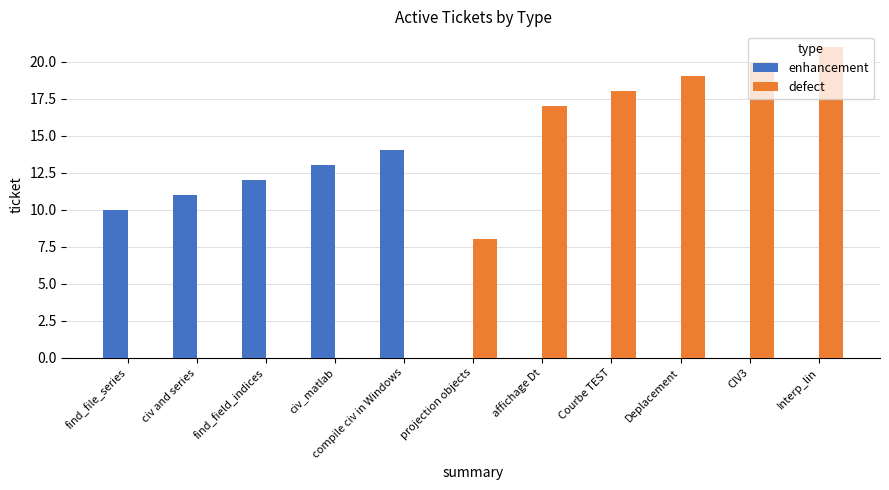

True or false: enhancement has a value of 6 at find_file_series.

False